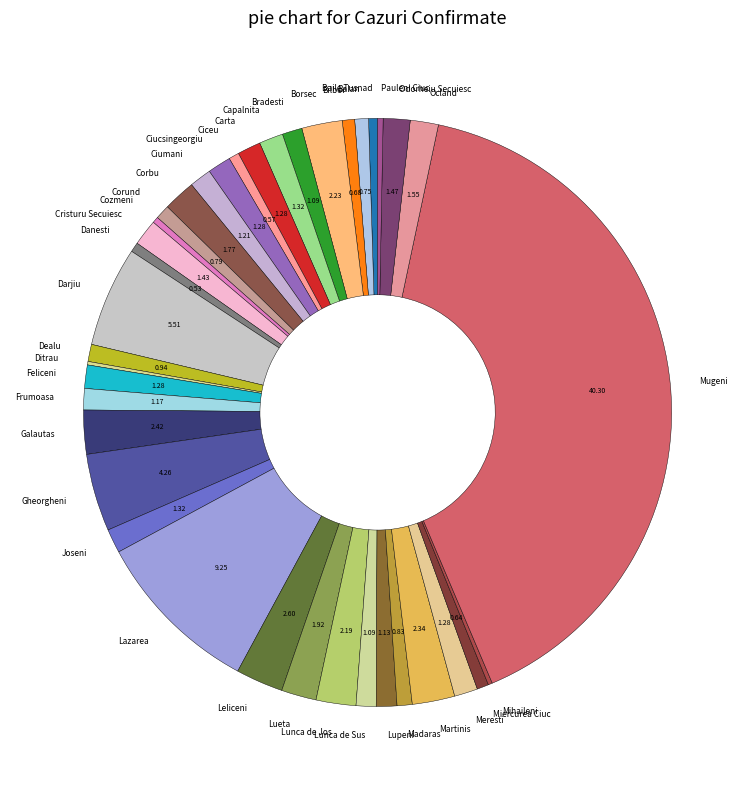

Does Galautas account for over 50% of the chart?

No